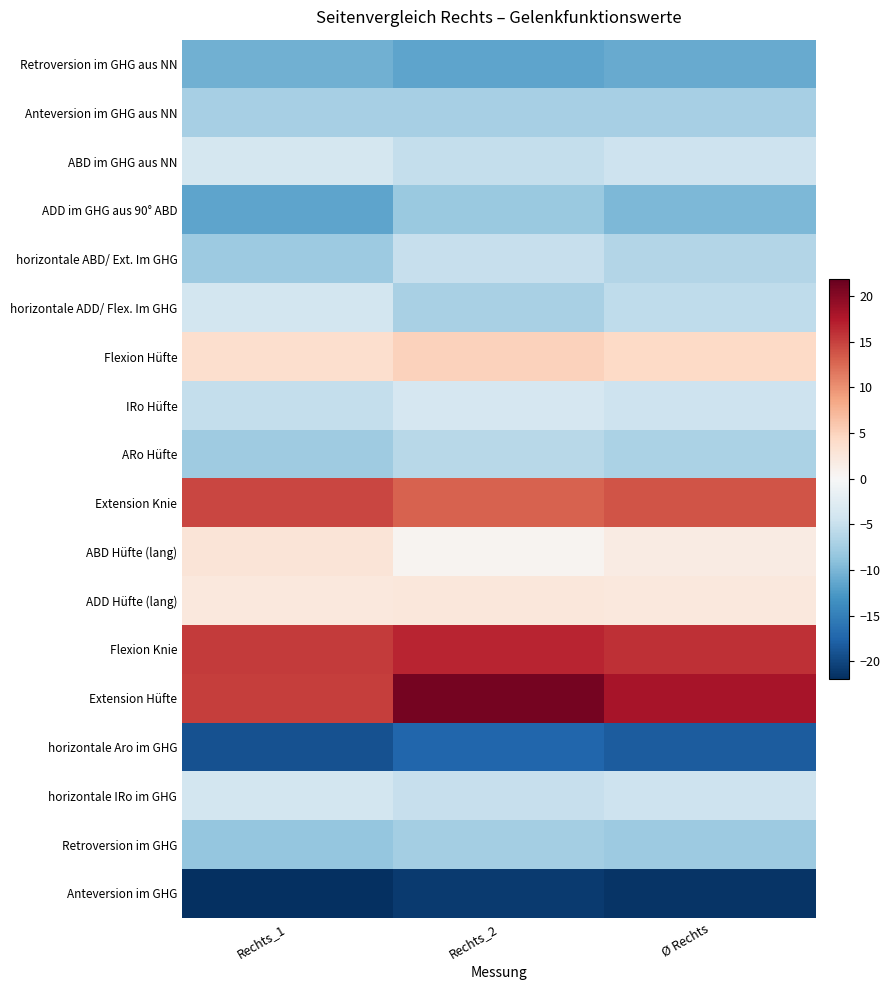

Reading right to left, transcribe all the data shown in this chart.

Retroversion im GHG aus NN: Ø Rechts=-11.1	Rechts_2=-11.5	Rechts_1=-10.6
Anteversion im GHG aus NN: Ø Rechts=-7.2	Rechts_2=-7.2	Rechts_1=-7.3
ABD im GHG aus NN: Ø Rechts=-4.6	Rechts_2=-5.2	Rechts_1=-3.9
ADD im GHG aus 90° ABD: Ø Rechts=-9.9	Rechts_2=-8.2	Rechts_1=-11.6
horizontale ABD/ Ext. Im GHG: Ø Rechts=-6.4	Rechts_2=-5.0	Rechts_1=-7.9
horizontale ADD/ Flex. Im GHG: Ø Rechts=-5.6	Rechts_2=-7.1	Rechts_1=-4.1
Flexion Hüfte: Ø Rechts=4.4	Rechts_2=5.1	Rechts_1=3.7
IRo Hüfte: Ø Rechts=-4.4	Rechts_2=-3.6	Rechts_1=-5.3
ARo Hüfte: Ø Rechts=-6.9	Rechts_2=-6.1	Rechts_1=-7.7
Extension Knie: Ø Rechts=13.8	Rechts_2=12.9	Rechts_1=14.6
ABD Hüfte (lang): Ø Rechts=1.8	Rechts_2=0.6	Rechts_1=2.9
ADD Hüfte (lang): Ø Rechts=2.4	Rechts_2=2.4	Rechts_1=2.3
Flexion Knie: Ø Rechts=16.0	Rechts_2=16.6	Rechts_1=15.3
Extension Hüfte: Ø Rechts=18.0	Rechts_2=20.9	Rechts_1=15.2
horizontale Aro im GHG: Ø Rechts=-18.1	Rechts_2=-17.3	Rechts_1=-19.0
horizontale IRo im GHG: Ø Rechts=-4.6	Rechts_2=-5.1	Rechts_1=-4.0
Retroversion im GHG: Ø Rechts=-8.0	Rechts_2=-7.5	Rechts_1=-8.5
Anteversion im GHG: Ø Rechts=-21.4	Rechts_2=-20.9	Rechts_1=-21.9